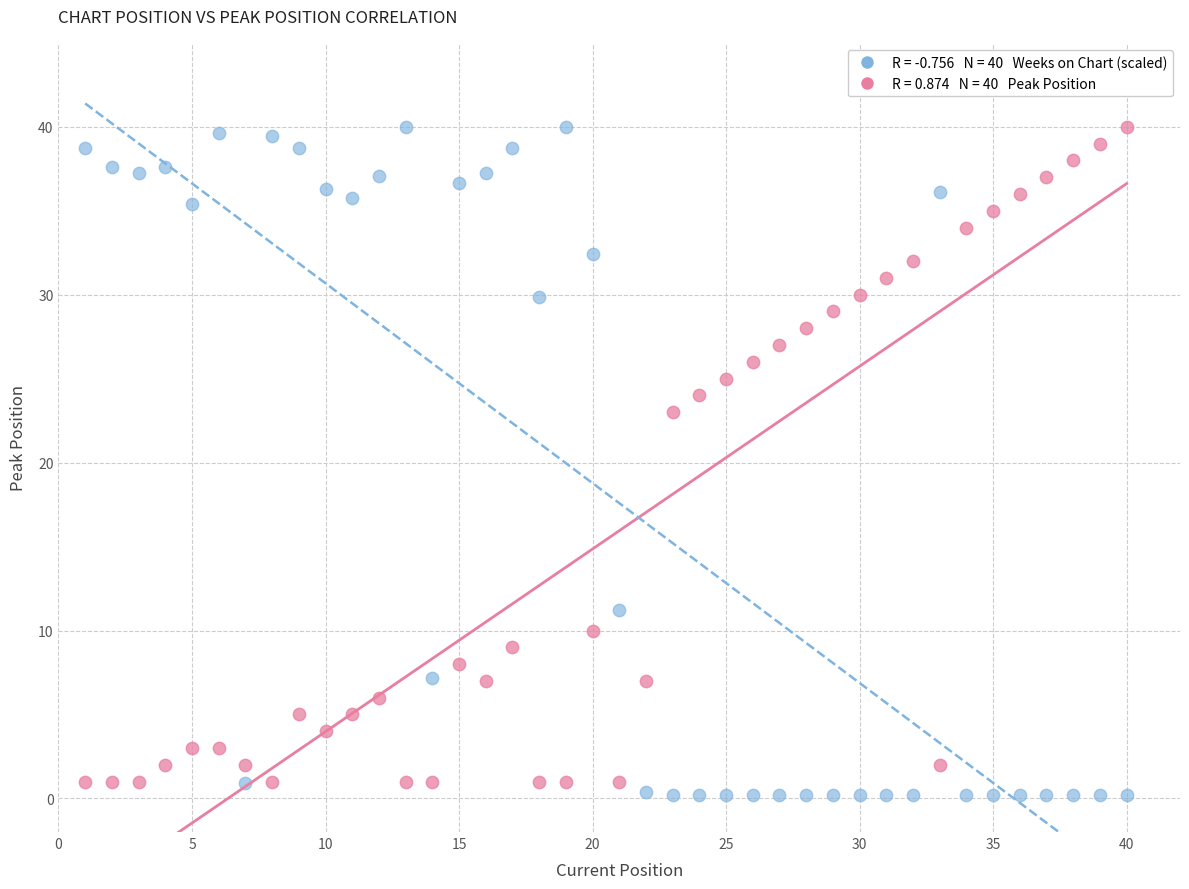

Across all data points, what is the range of X values (max minus min)?

39.0